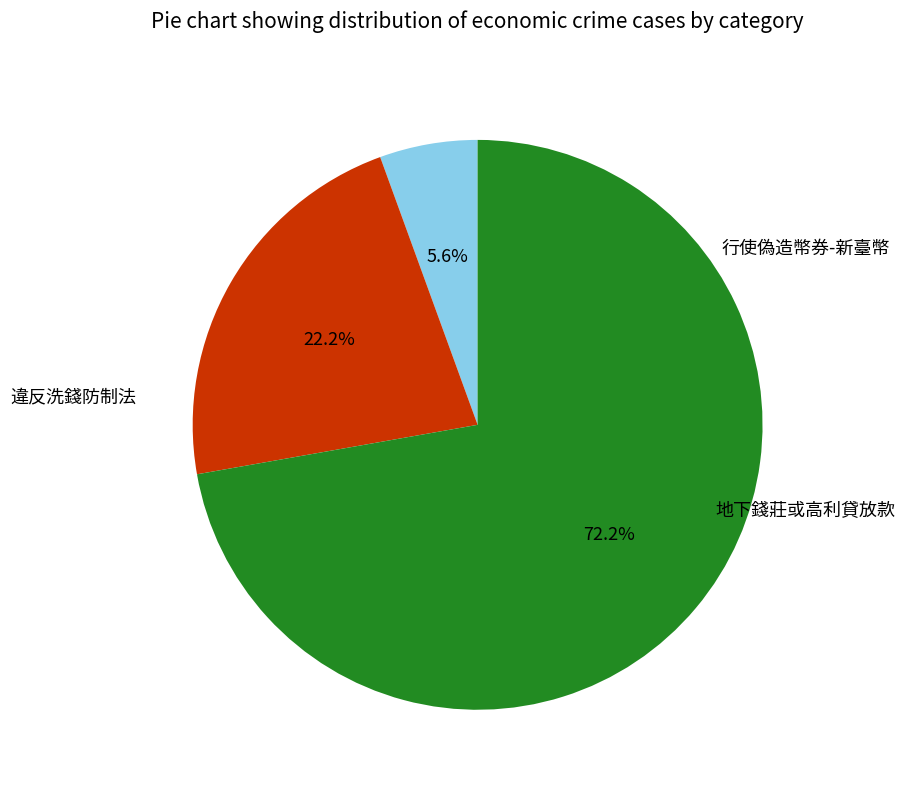

How many slices are in this pie chart?

3